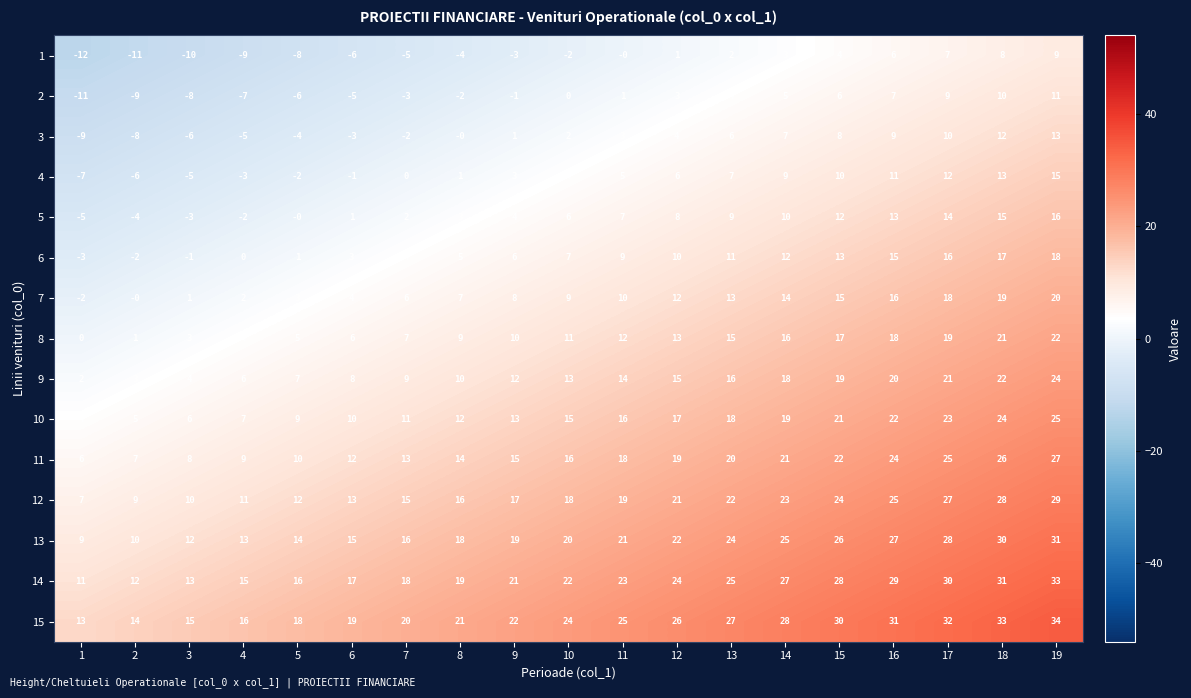

Is the value of 6 at 17 greater than the value of 13 at 4?

Yes